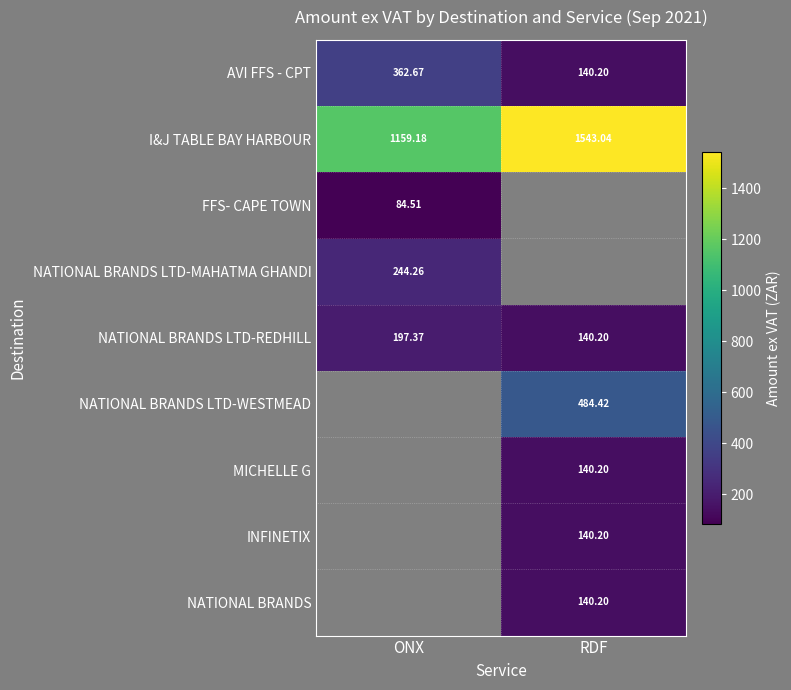

Which label corresponds to the largest value in the chart?

RDF